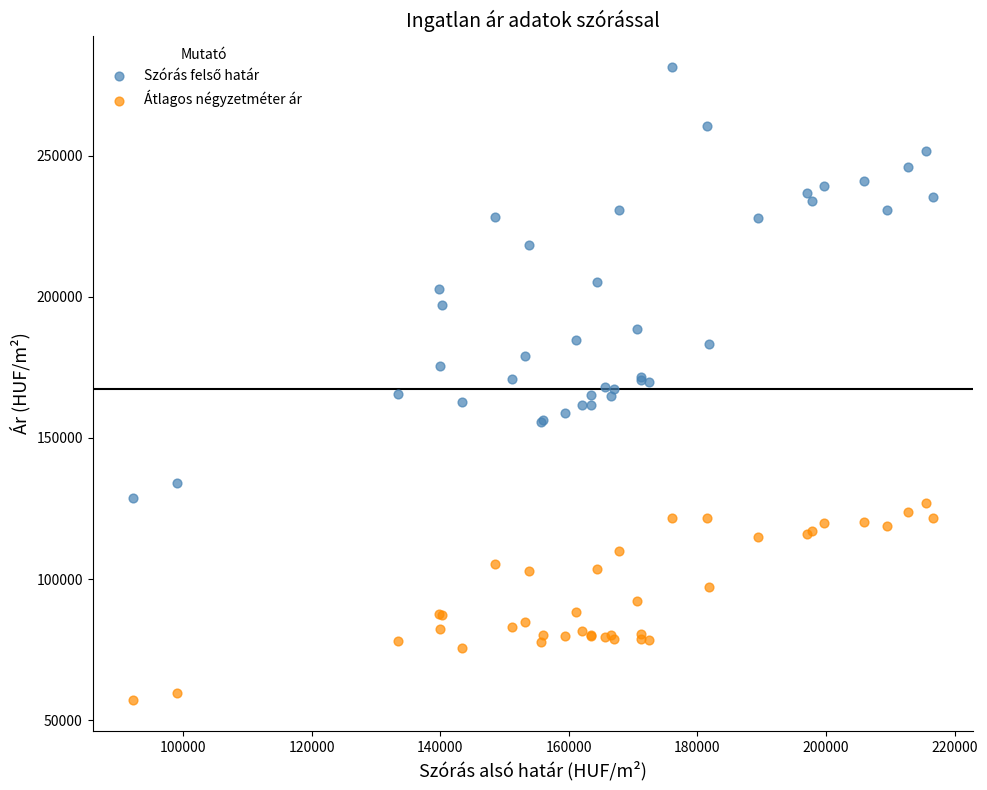

Which series reaches the minimum Y coordinate?

Átlagos négyzetméter ár